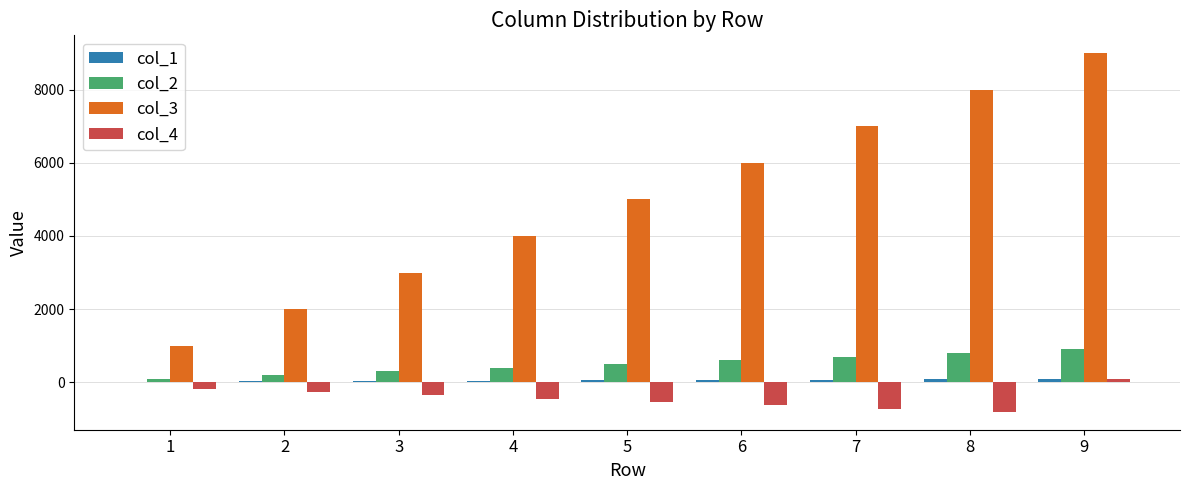

At which category does the chart reach its peak across all series?

9